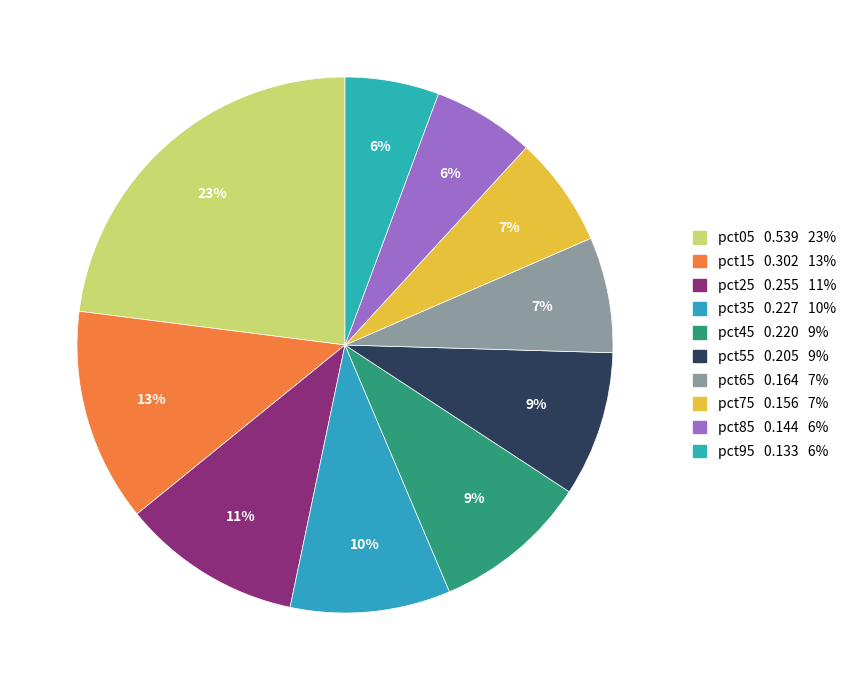

The pct35 slice represents 1% of the pie. True or false?

False